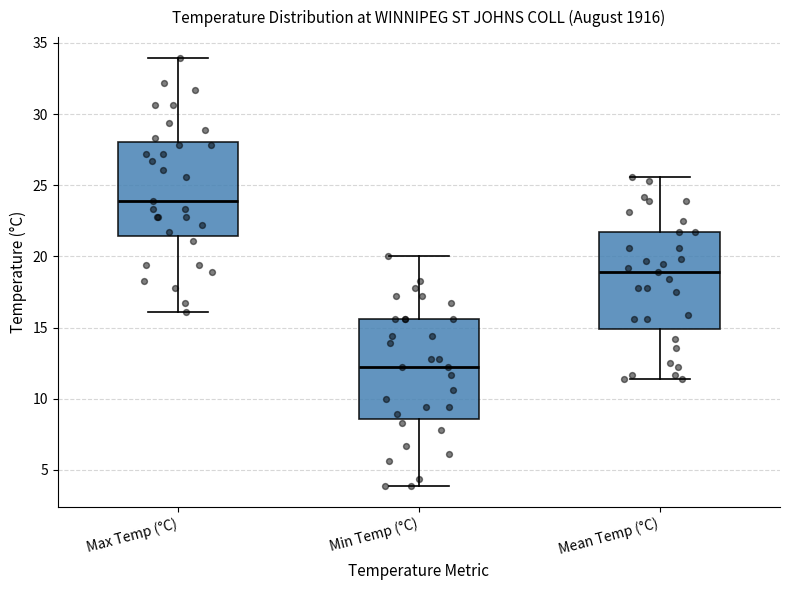

Reading left to right, read every box against the y-axis: the position of its median line, the range the box covers, and the ends of its whiskers. The values are not printed on the chart, so give them approximately, as read against the axis.

Max Temp (°C): median 24.0, box 21.5 to 28.0, whiskers 16.0 to 34.0
Min Temp (°C): median 12.0, box 8.5 to 15.5, whiskers 4.0 to 20.0
Mean Temp (°C): median 19.0, box 15.0 to 21.5, whiskers 11.5 to 25.5